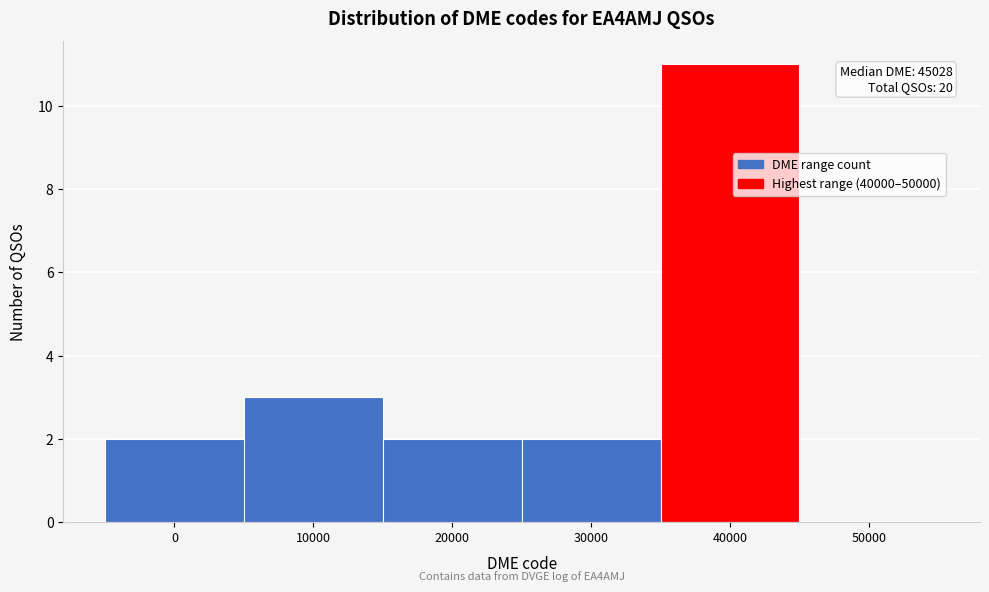

Reading left to right, extract all data points from this chart.

0=2	10000=3	20000=2	30000=2	40000=11	50000=0